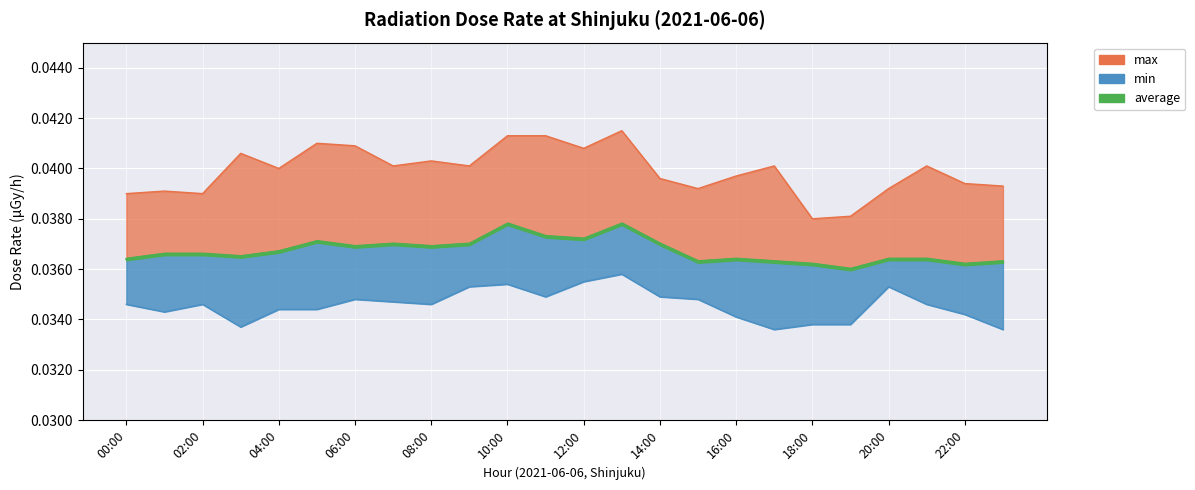

At which category does the chart reach its minimum across all series?

2021-06-06 17